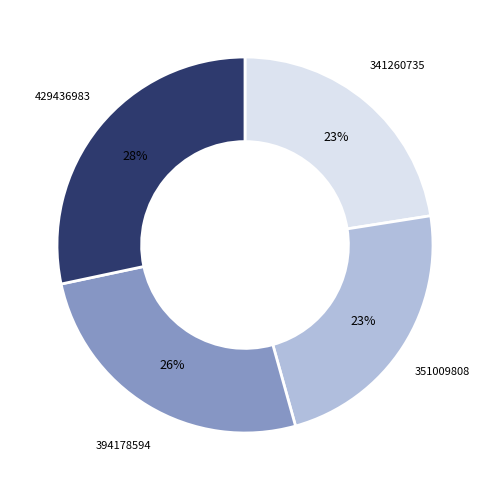

What percentage is the 394178594 slice, to the nearest percent?

26%